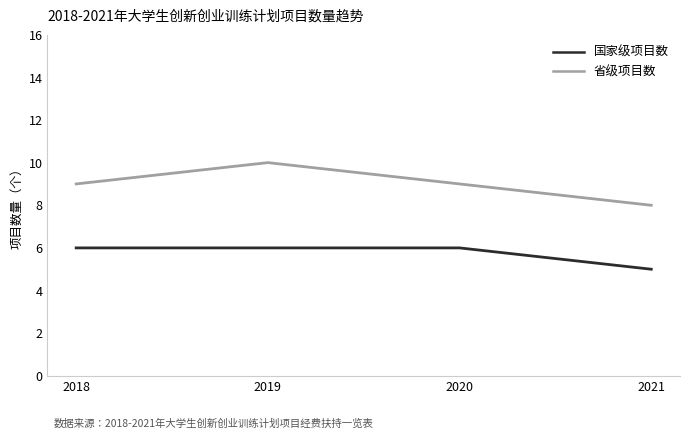

At 2020, list the series in order from largest to smallest.

省级项目数, 国家级项目数